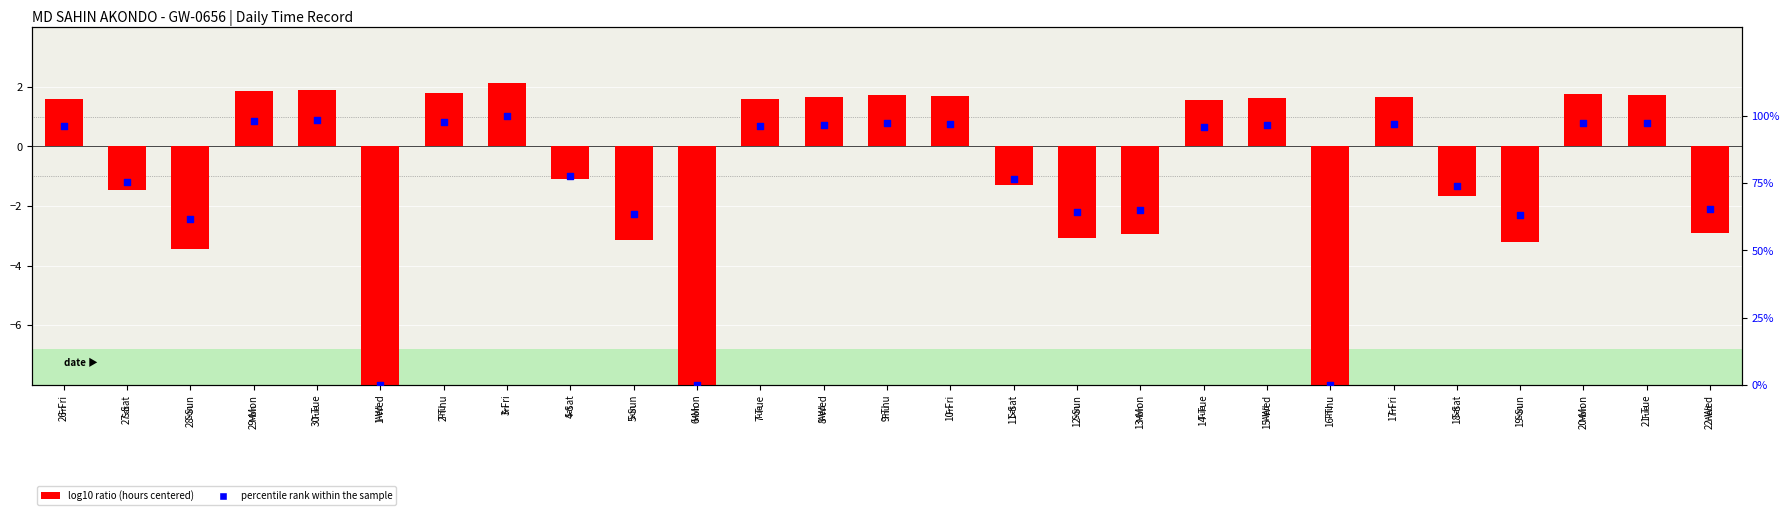

Is the value of log10 ratio at 19-Sun greater than the value of percentile rank within the sample at 18-Sat?

No